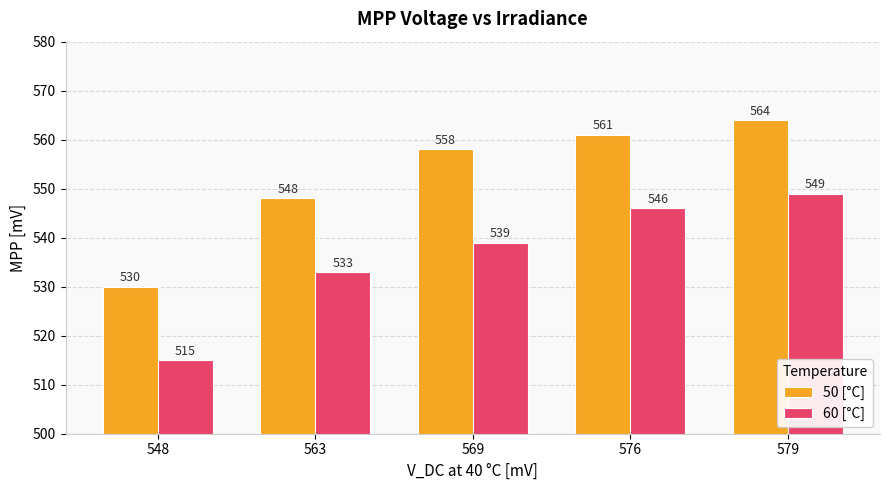

What is the difference between the maximum and minimum values in the 50 [°C] series?

34